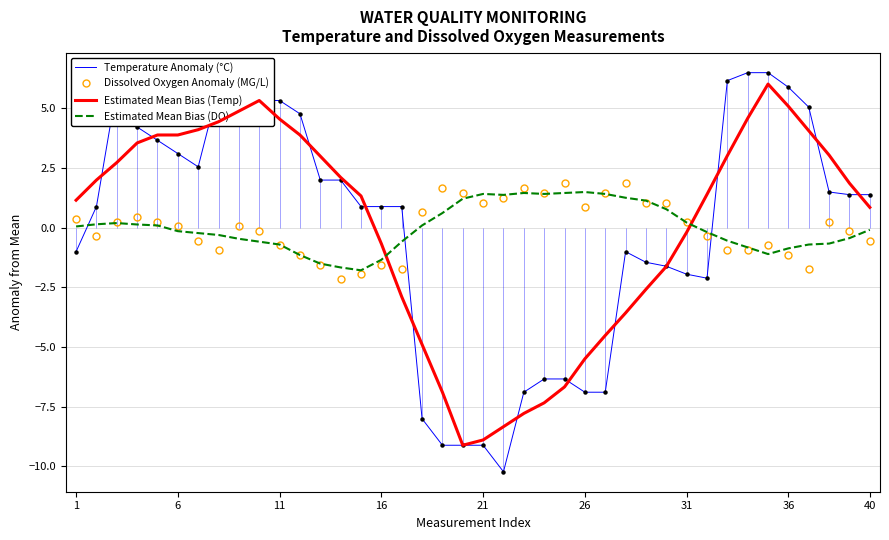

What is the smallest value displayed?

-10.2